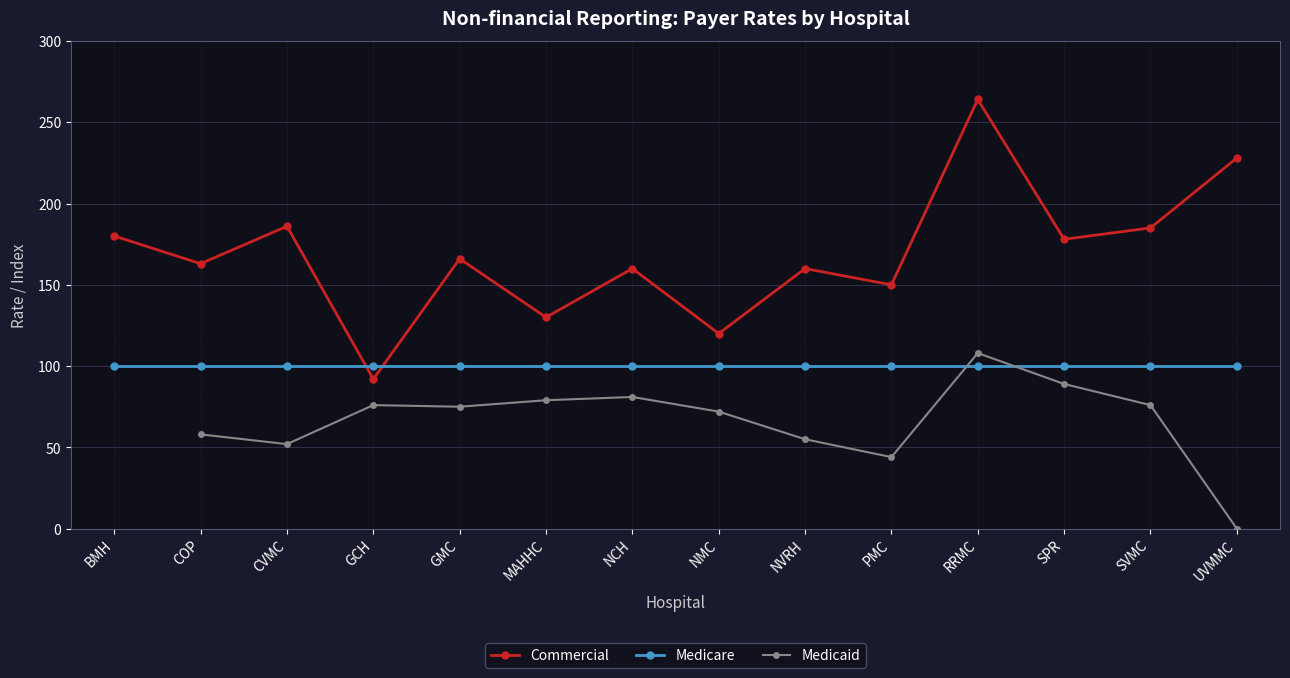

Between RRMC and NVRH, which is larger?

RRMC